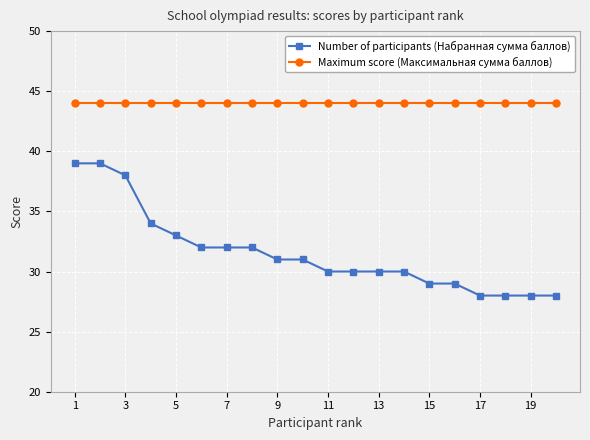

Reading left to right, what are all the values shown in this chart?

Number of participants (Набранная сумма баллов): 39	39	38	34	33	32	32	32	31	31	30	30	30	30	29	29	28	28	28	28
Maximum score (Максимальная сумма баллов): 44	44	44	44	44	44	44	44	44	44	44	44	44	44	44	44	44	44	44	44